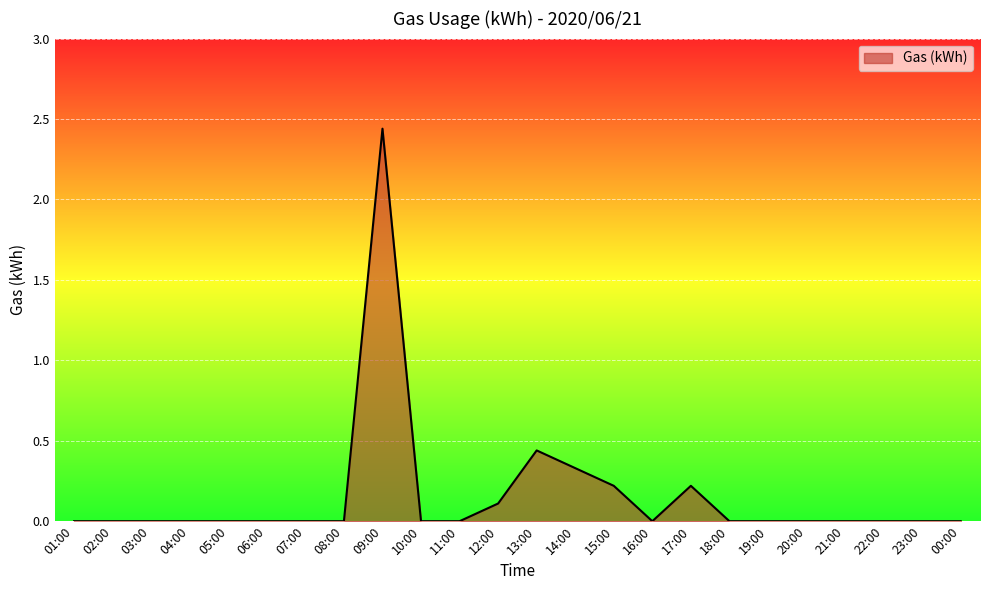

Which has a higher value, 17:00 or 12:00?

17:00